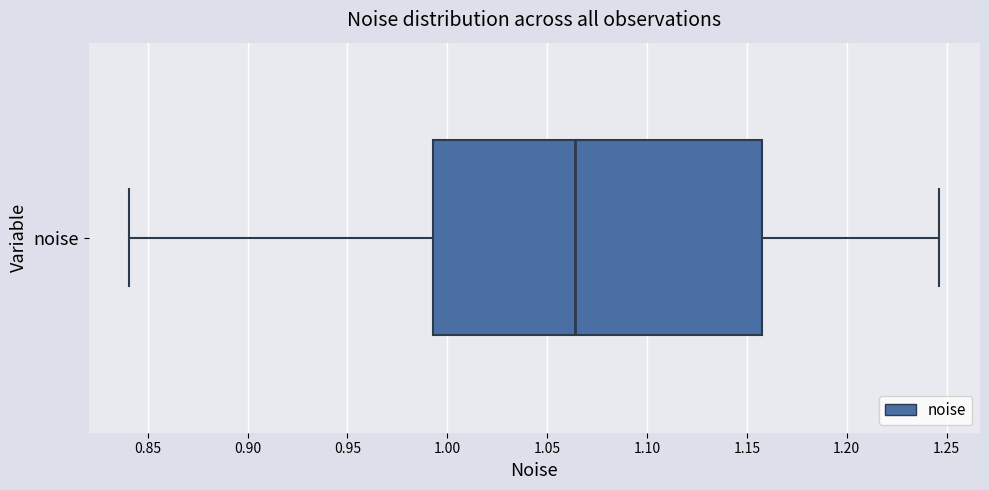

Where is the left edge of the box for noise on the x-axis? The values are not printed on the chart, so give them approximately, as read against the axis.

0.995